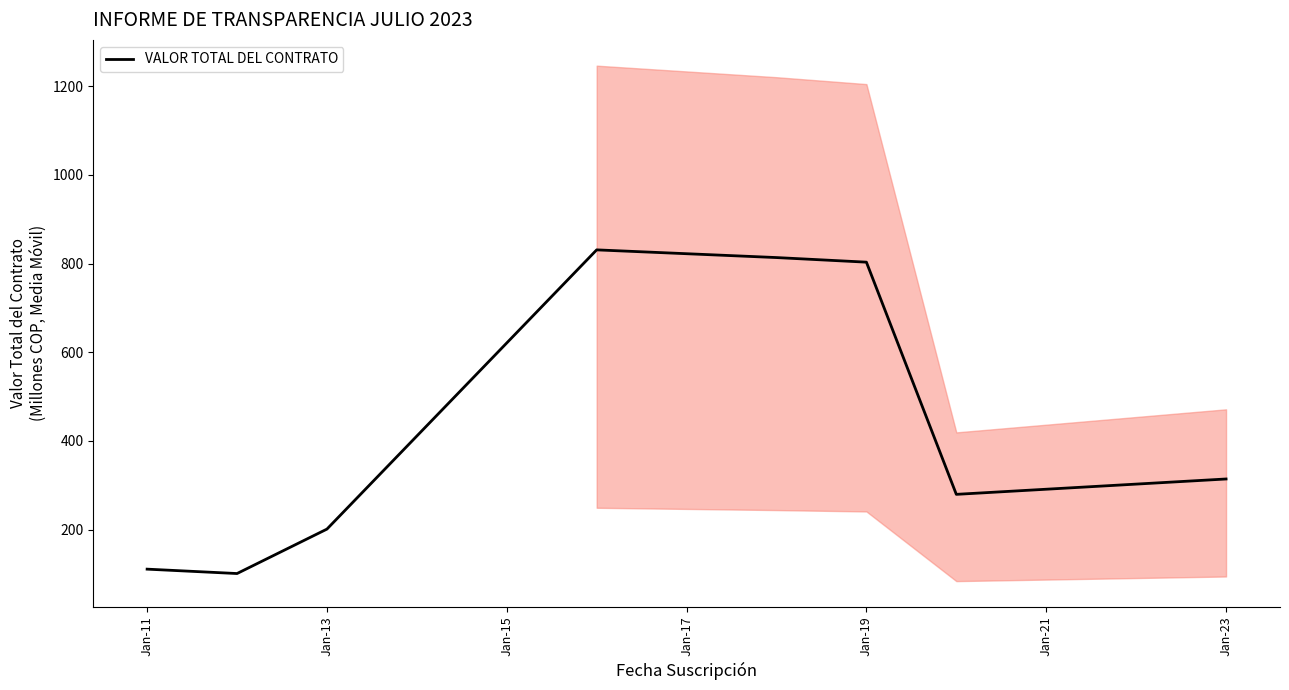

What is the lowest value of the VALOR TOTAL DEL CONTRATO series?

100.9